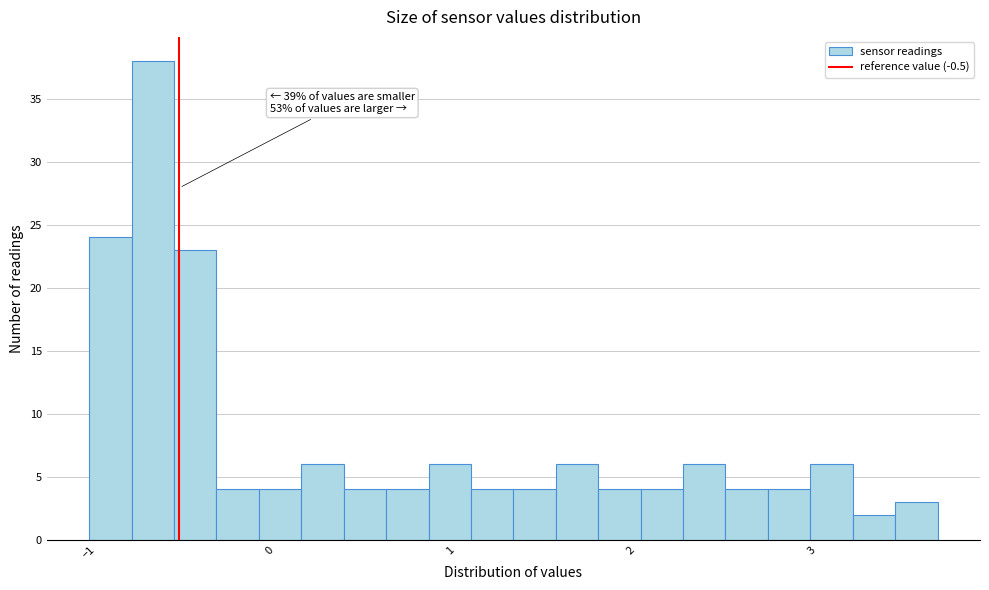

Read against the x-axis, roughly where is the centre of the tallest bar?

-0.6